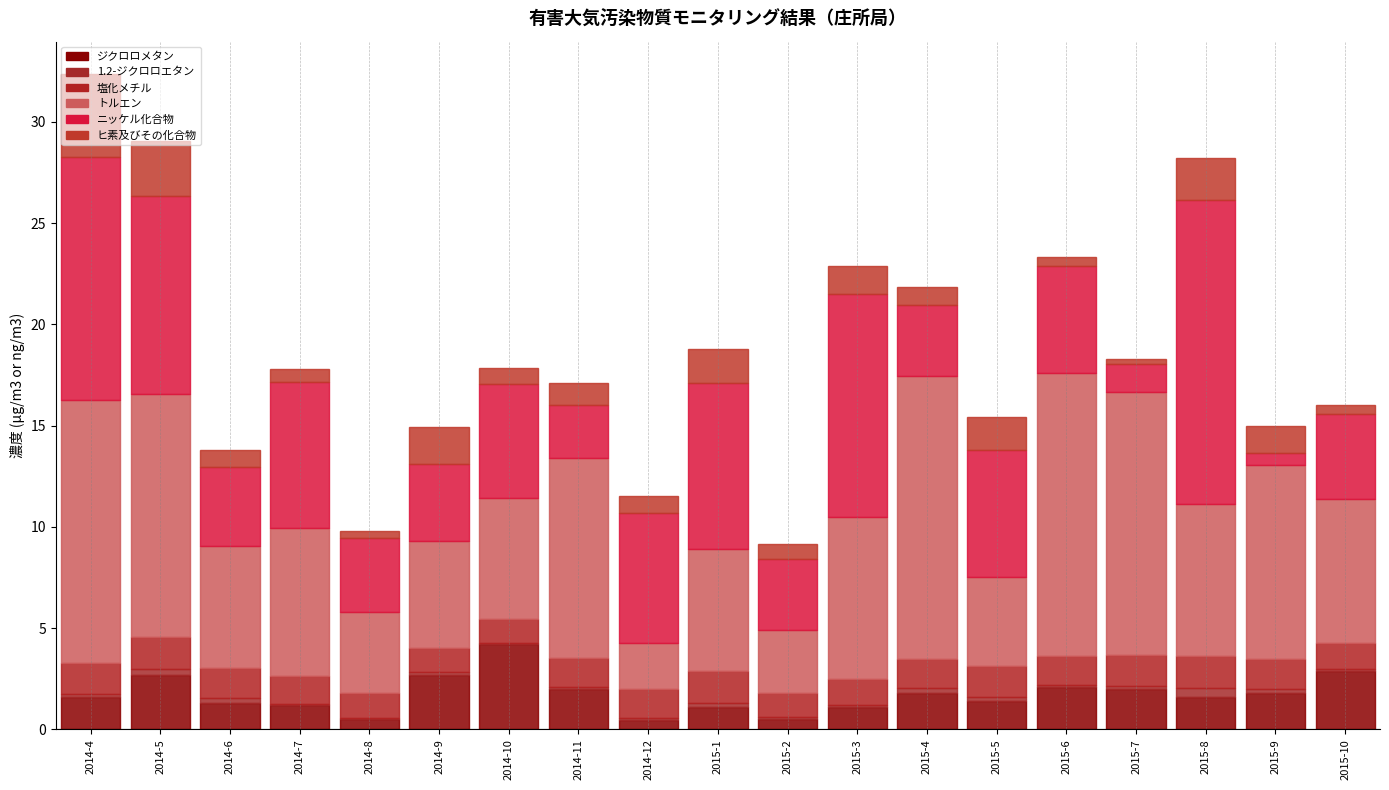

How many series are shown in this chart?

6